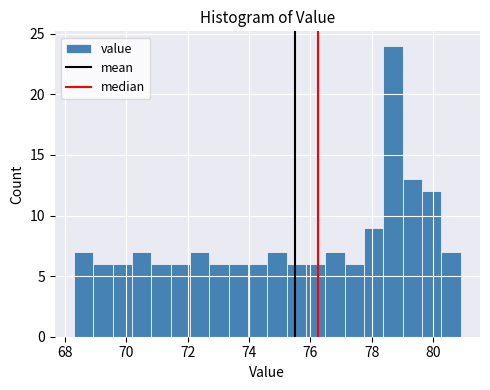

Around what value on the x-axis is the tallest bar? Give the approximate position of its centre, as read against the axis.

78.6